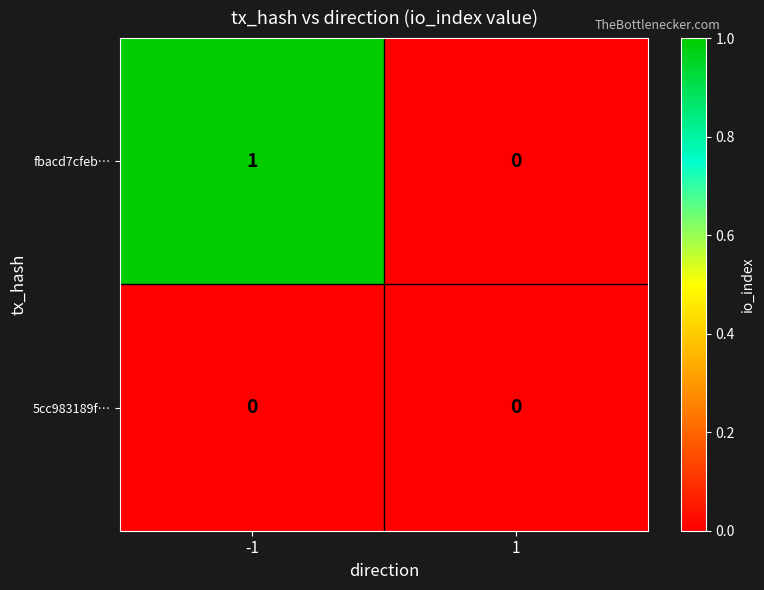

Which series has the largest range (max minus min)?

fbacd7cfeb…